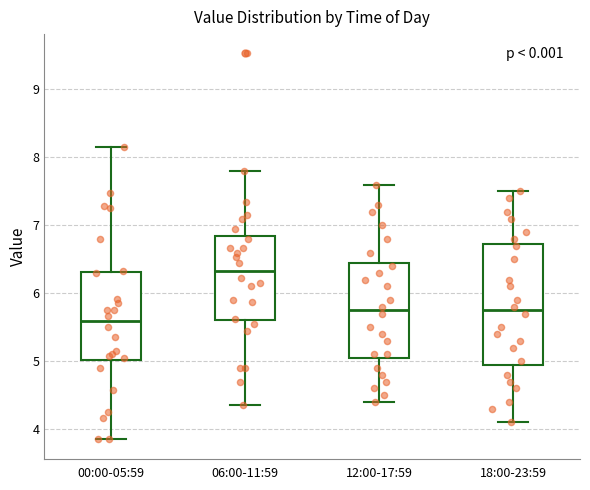

Comparing the boxes themselves (not the whiskers), which one is the tallest?

18:00-23:59